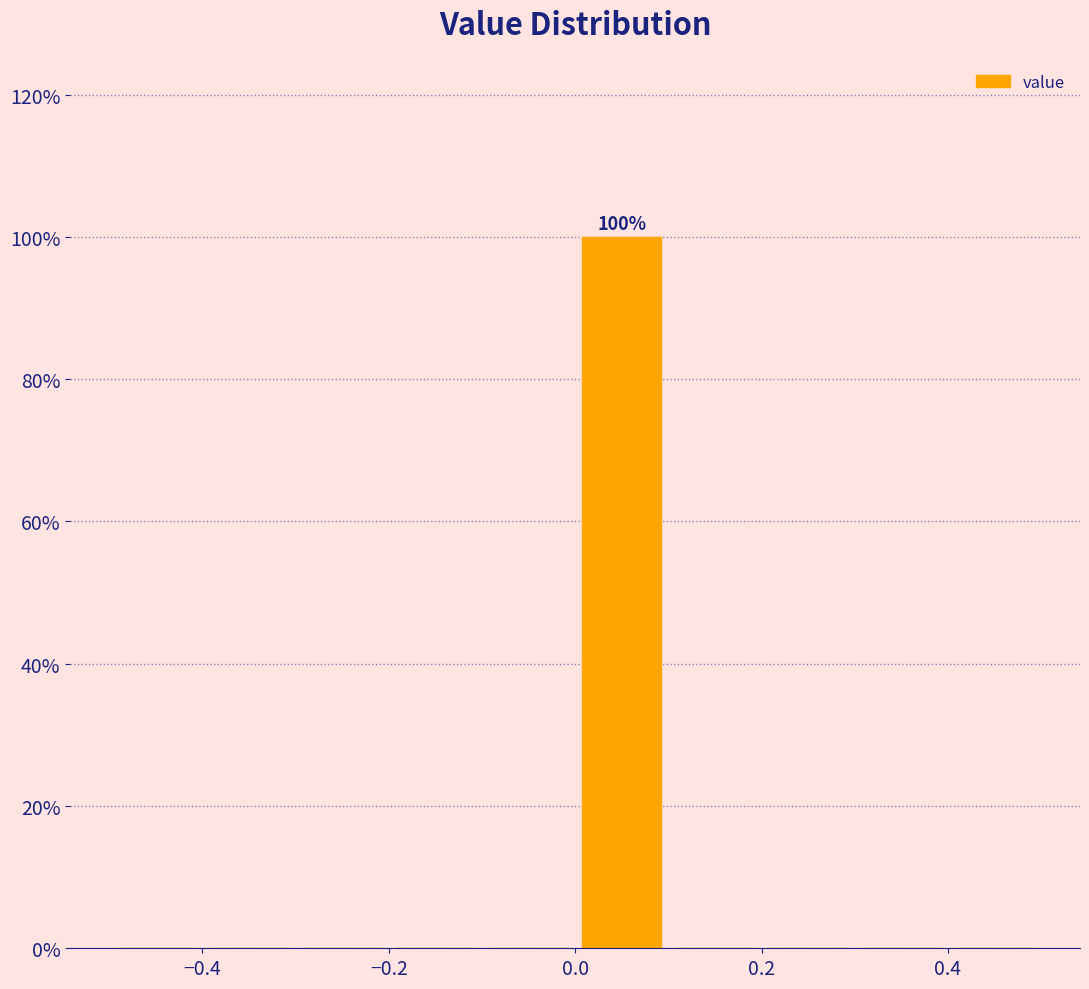

Which range on the x-axis has the tallest bar?

0.0 to 0.1